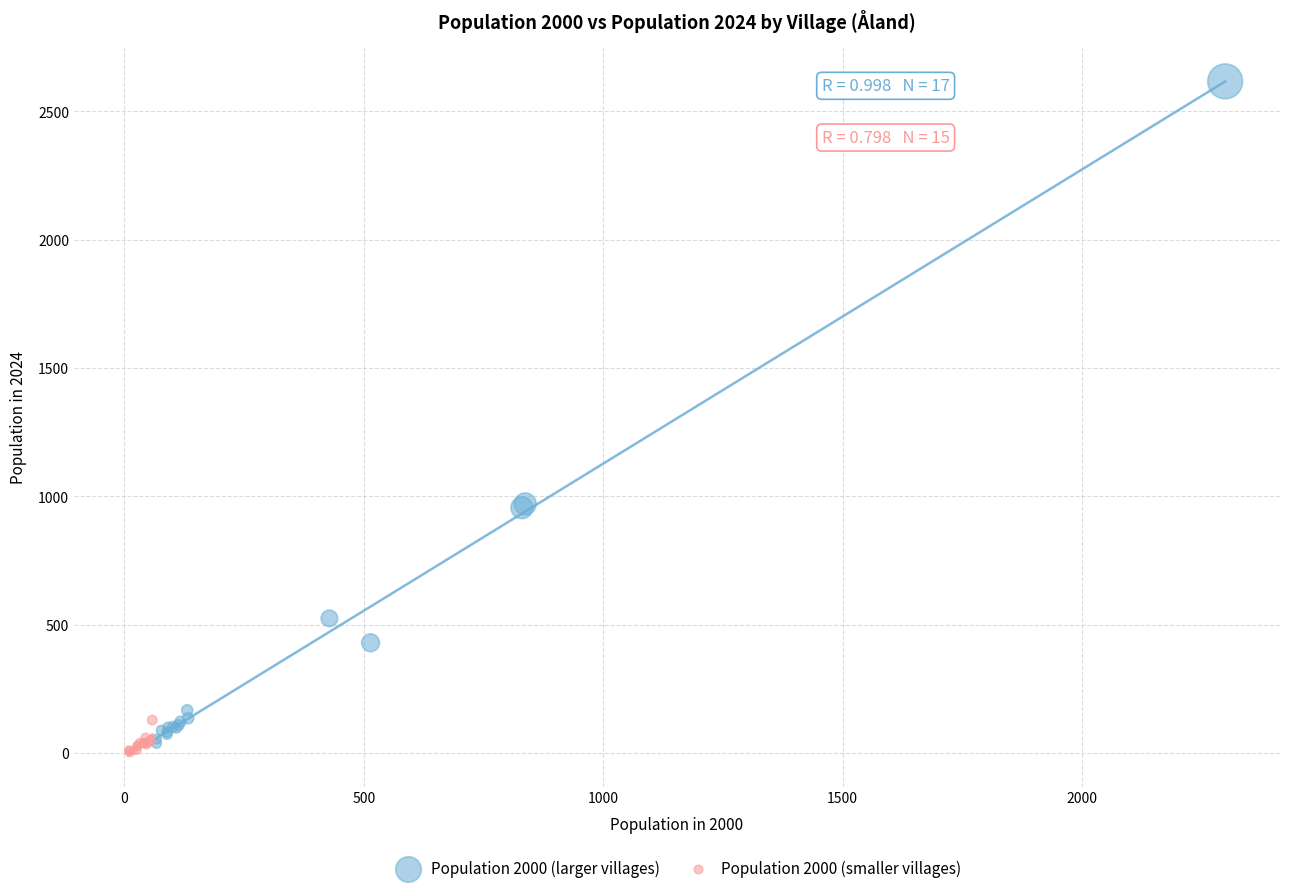

Which series reaches the minimum Y coordinate?

Population 2000 (smaller villages)